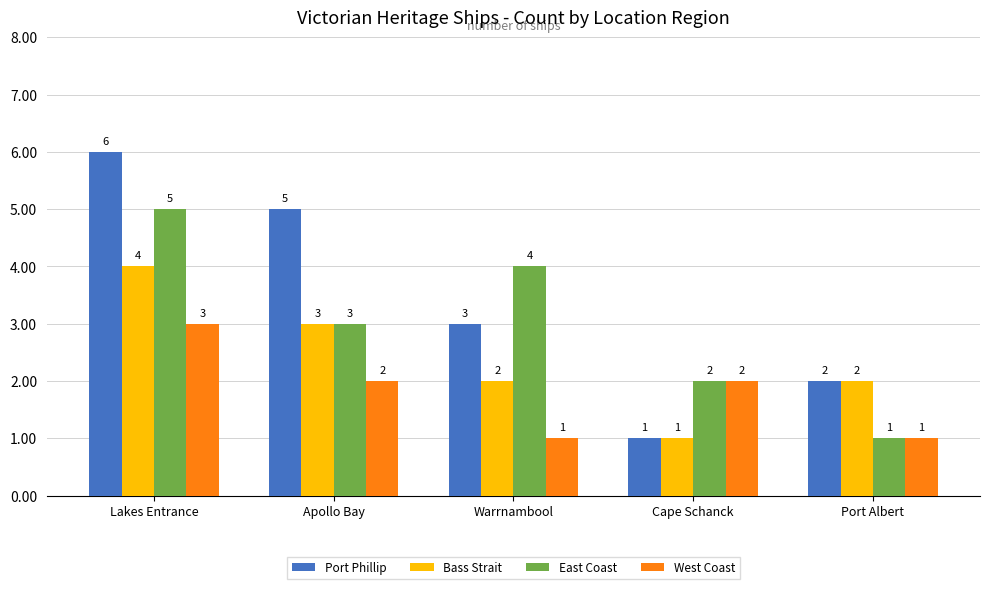

Reading right to left, extract all data points from this chart.

Port Phillip: 2	1	3	5	6
Bass Strait: 2	1	2	3	4
East Coast: 1	2	4	3	5
West Coast: 1	2	1	2	3